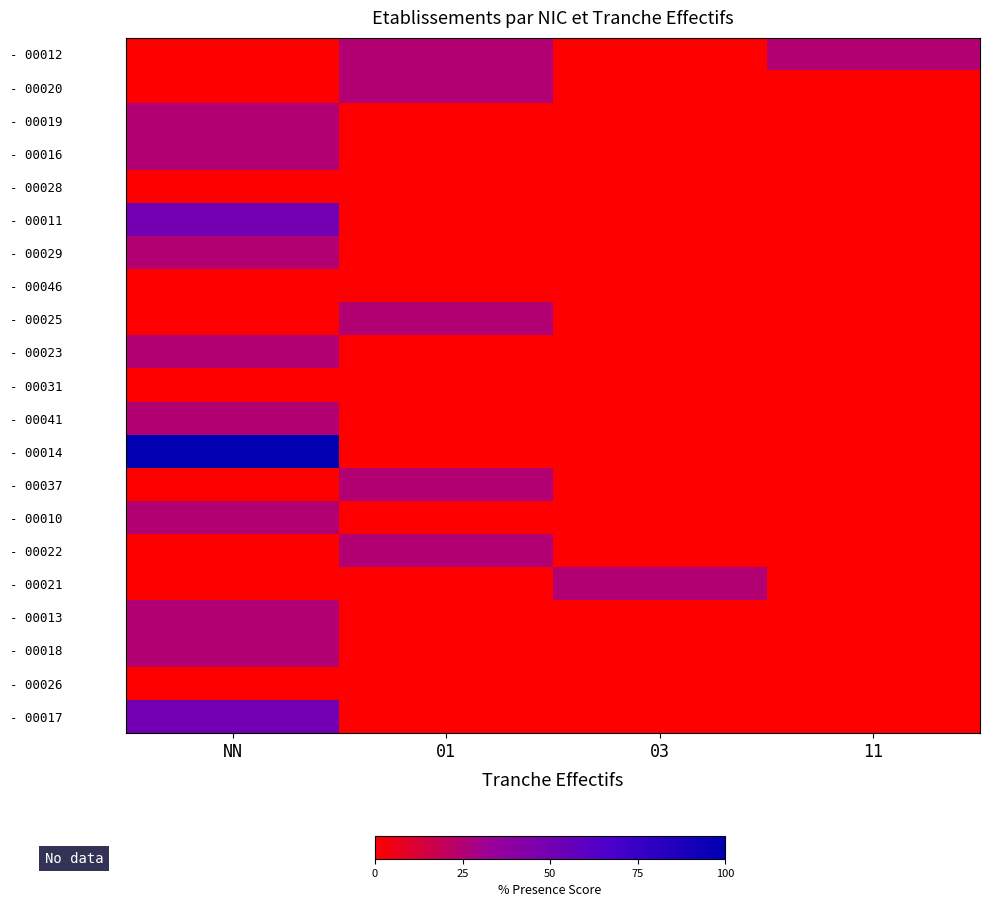

What is the spread (max minus min) of values at NN?

100